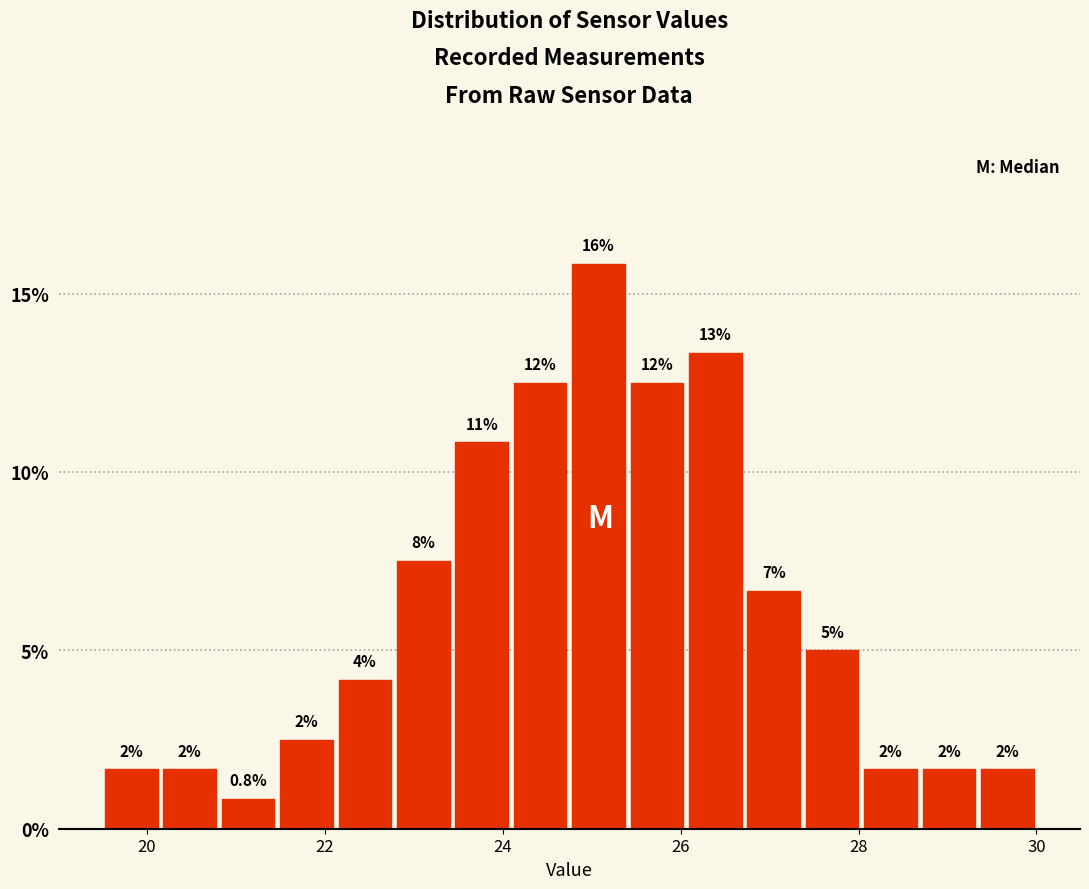

Read against the x-axis, roughly where is the centre of the tallest bar?

25.0